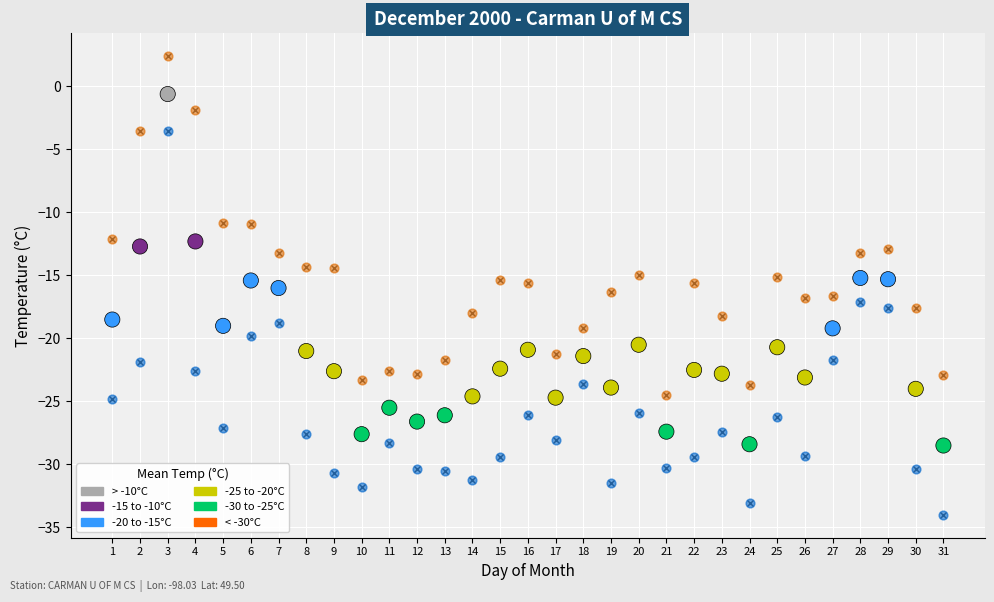

Across all data points, what is the range of X values (max minus min)?

30.0